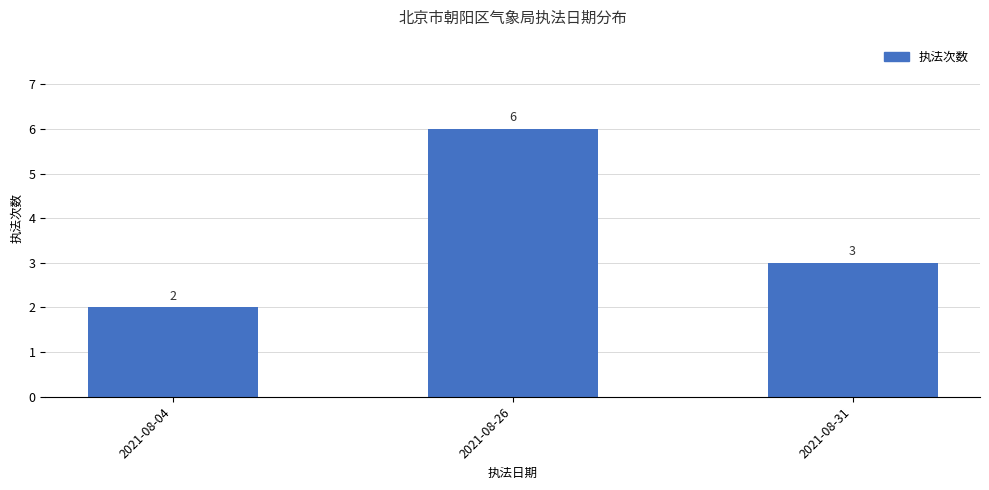

Reading left to right, extract all data points from this chart.

2	6	3